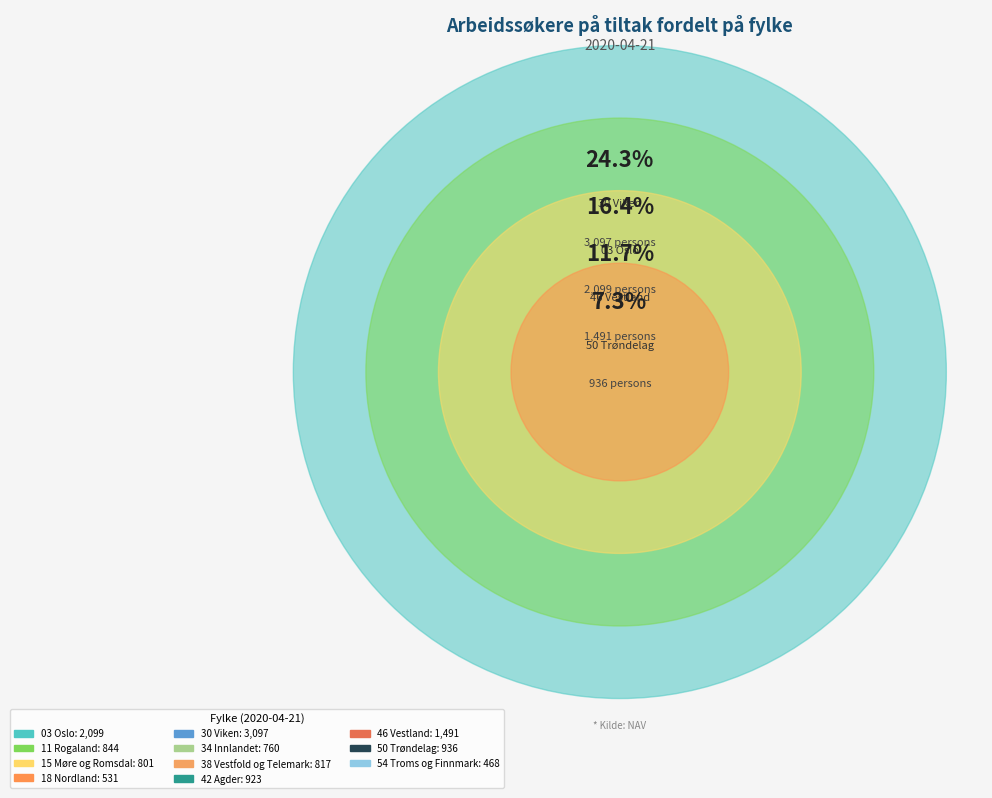

Is it true that 34 Innlandet is 1% of the pie?

False